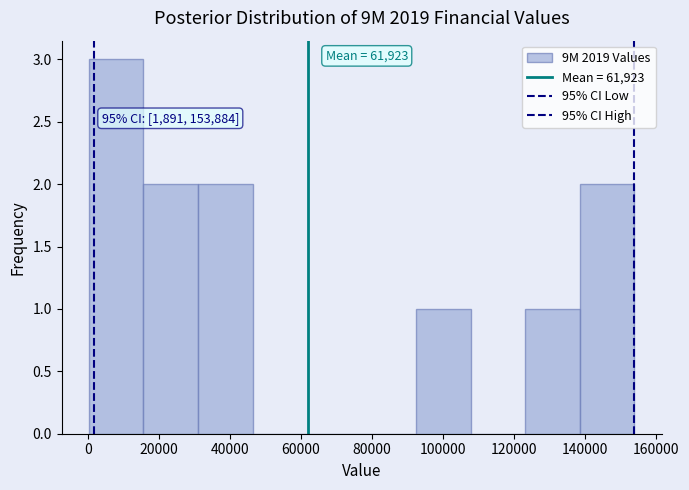

Over which range of the x-axis is the bar tallest?

0 to 16000